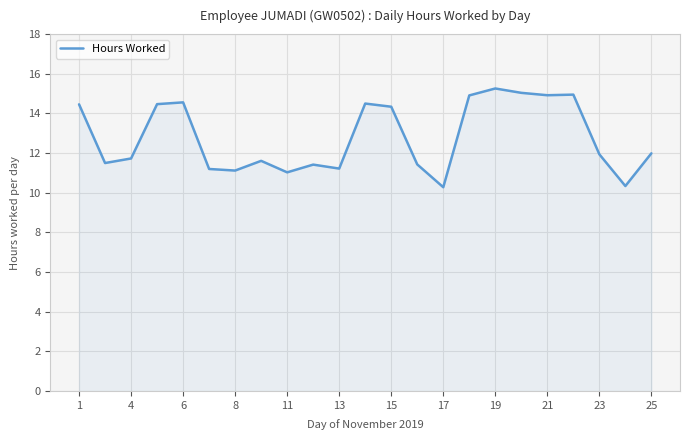

What is the smallest value displayed?

10.3